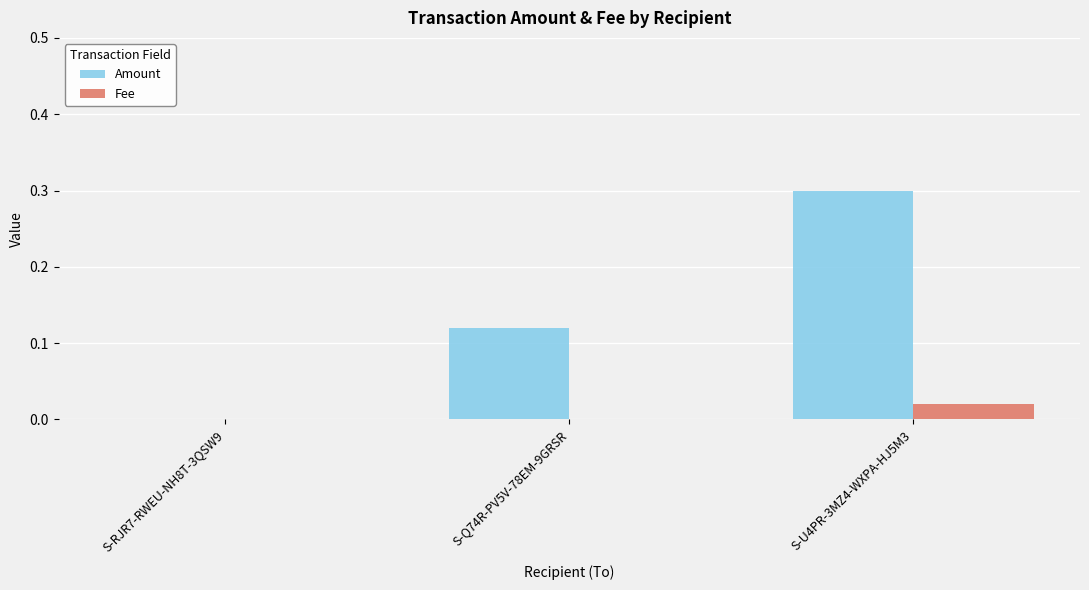

Is it true that Amount equals -0.1 at S-RJR7-RWEU-NH8T-3QSW9?

False